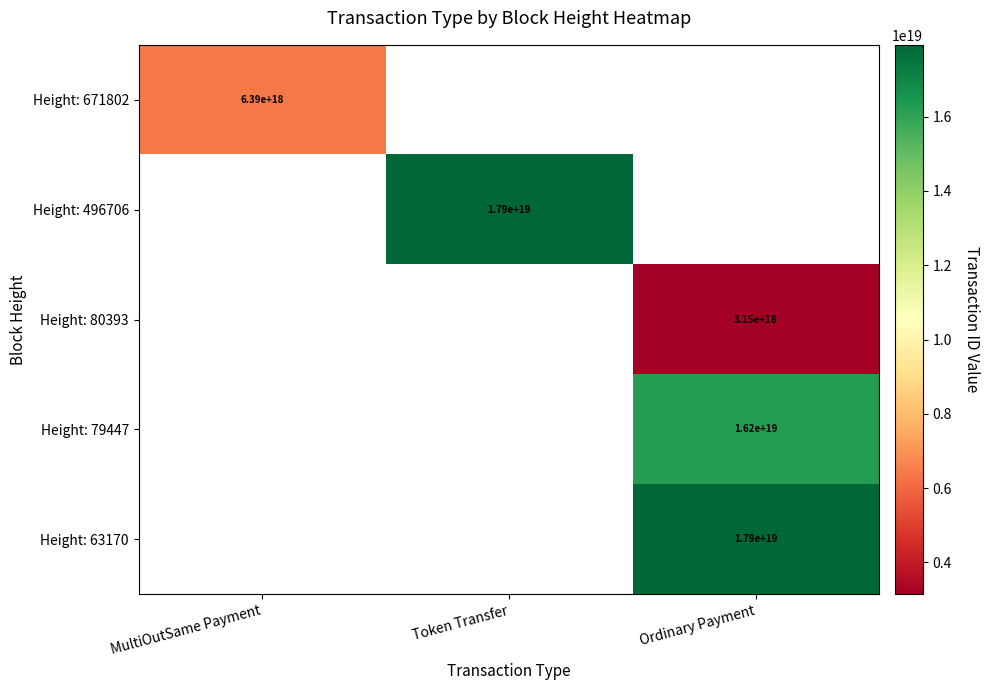

True or false: Height: 79447 has a value of 29030768432966832128 at Ordinary Payment.

False